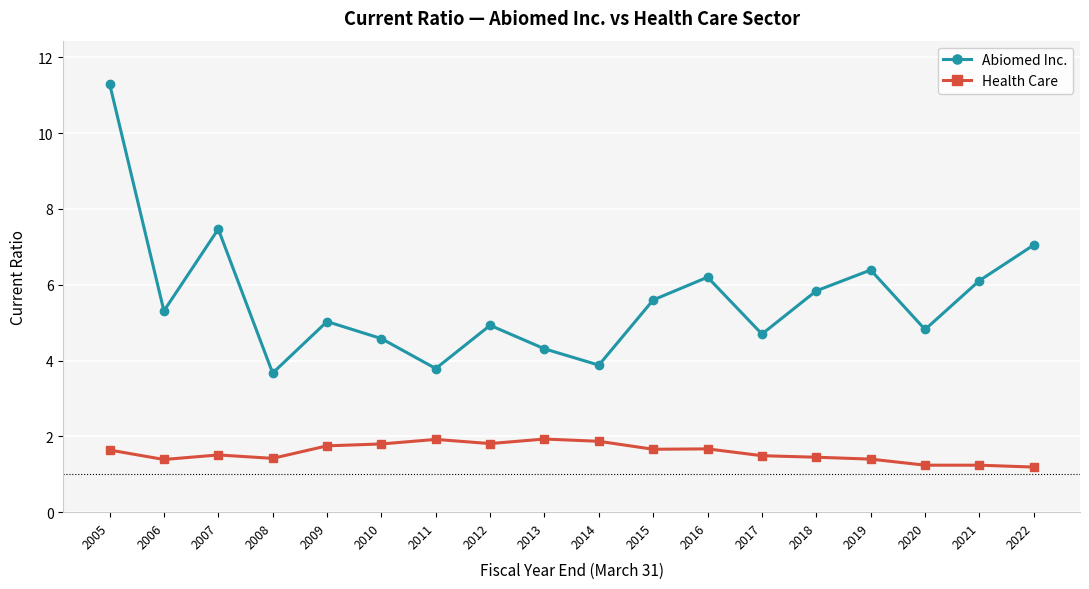

At which label is Abiomed Inc. closest to 7?

2022